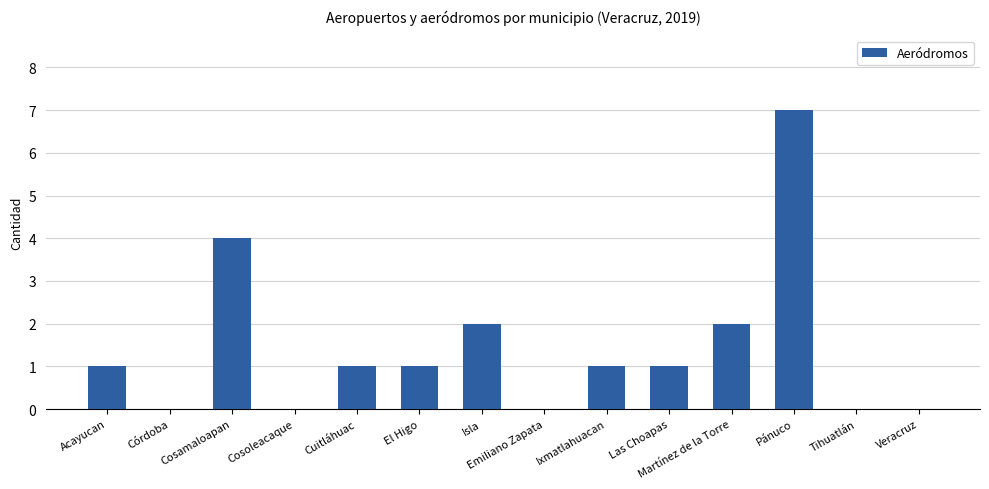

How many categories are shown in the chart?

14